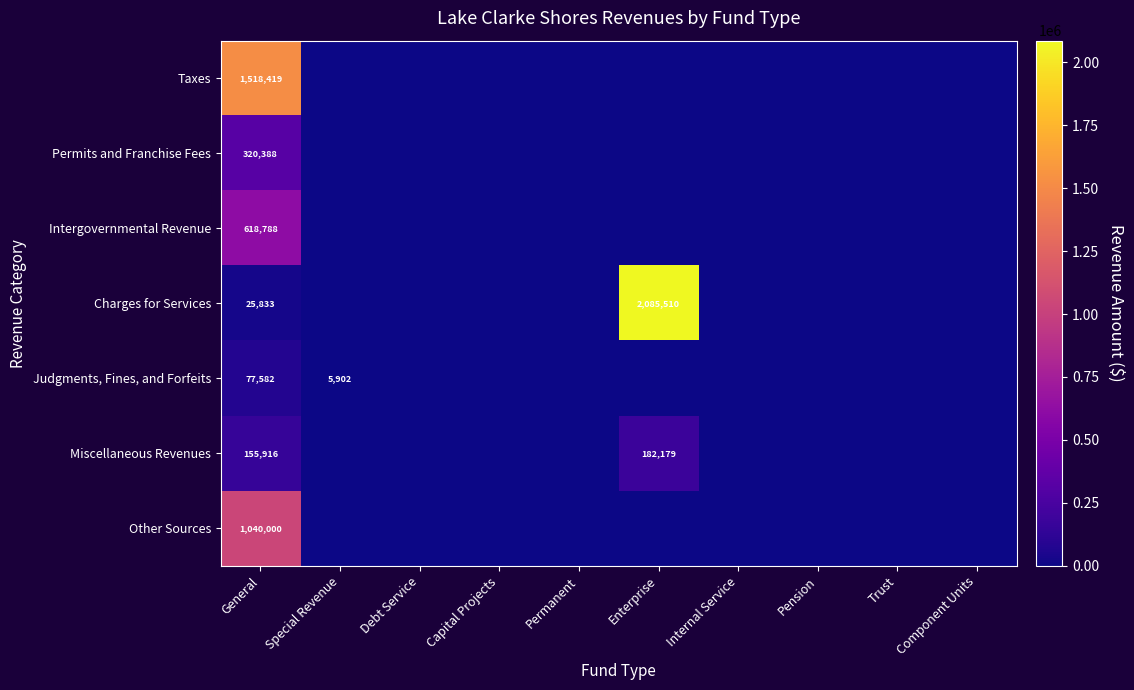

Which label corresponds to the largest value in the chart?

Enterprise